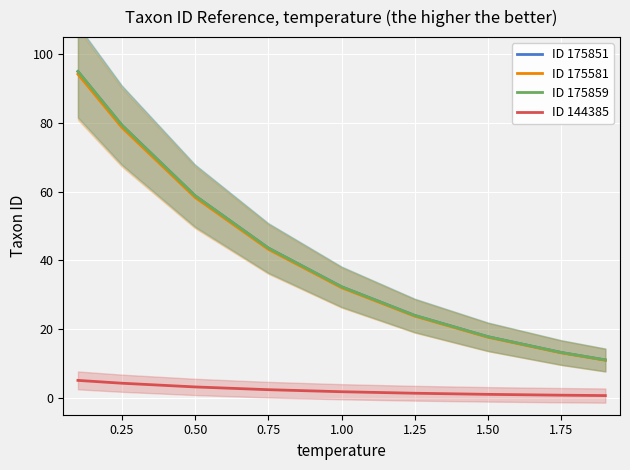

What is the greatest value displayed?

95.0